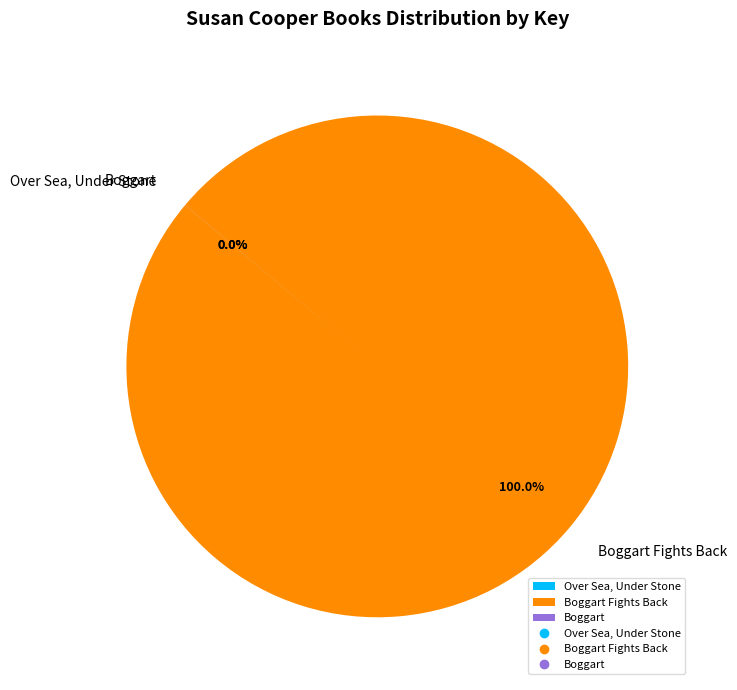

Does any single category account for the majority?

Yes